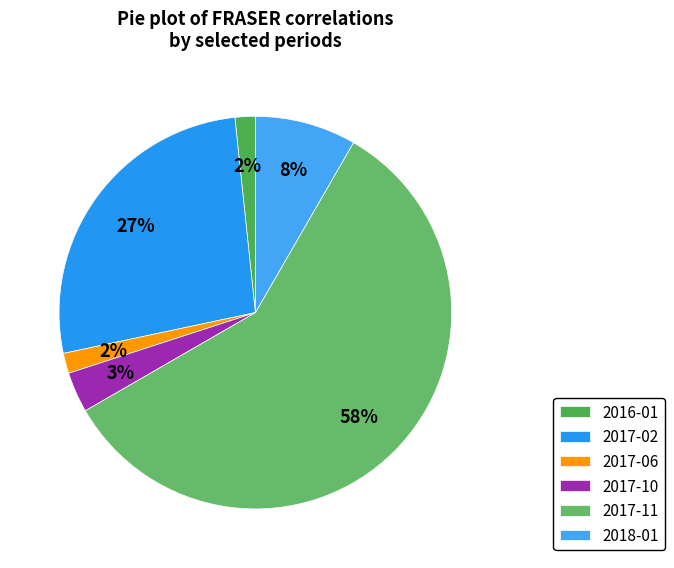

To the nearest percent, what is the difference between the largest and smallest slice percentages?

57%